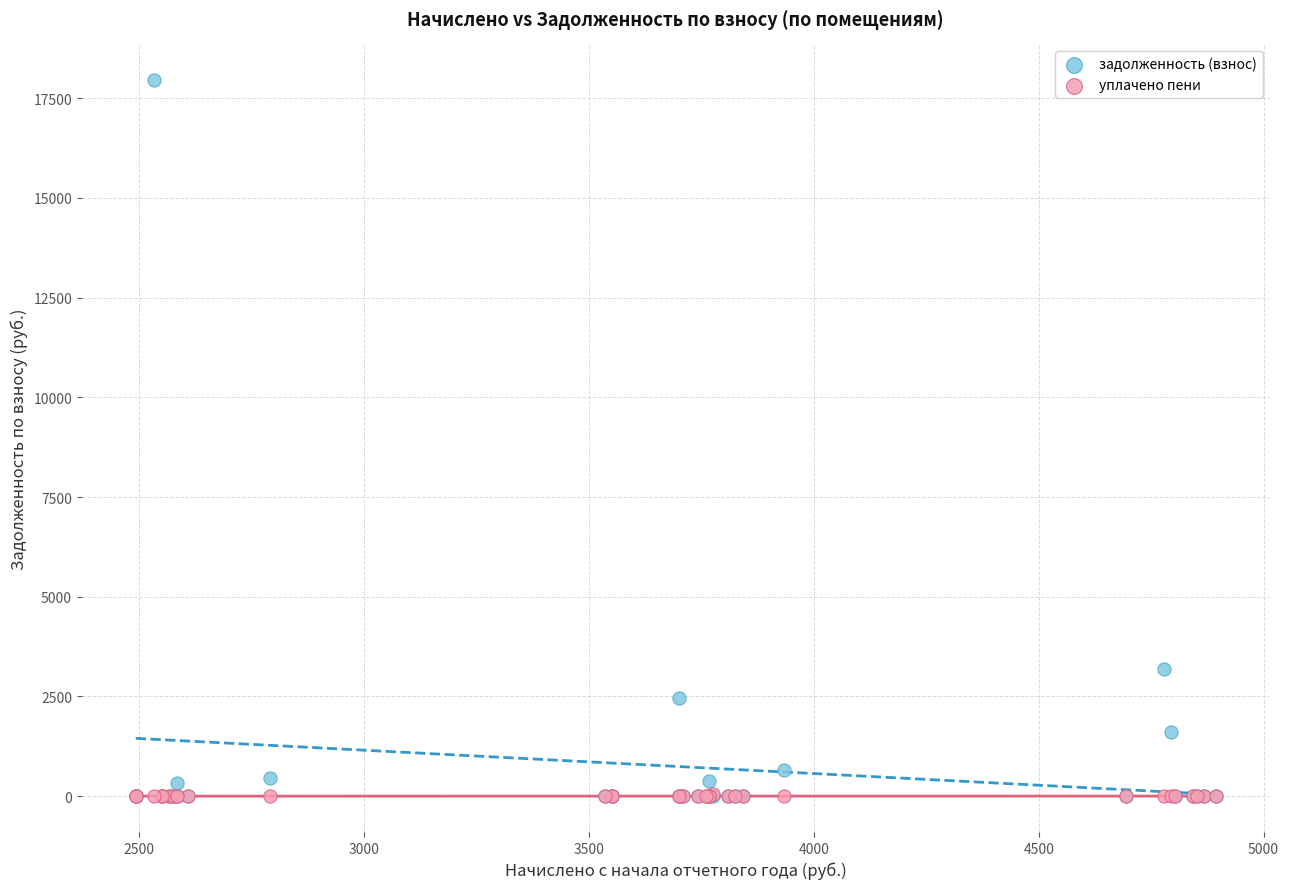

Across all series, what Y value is closest to 8975?

3185.0